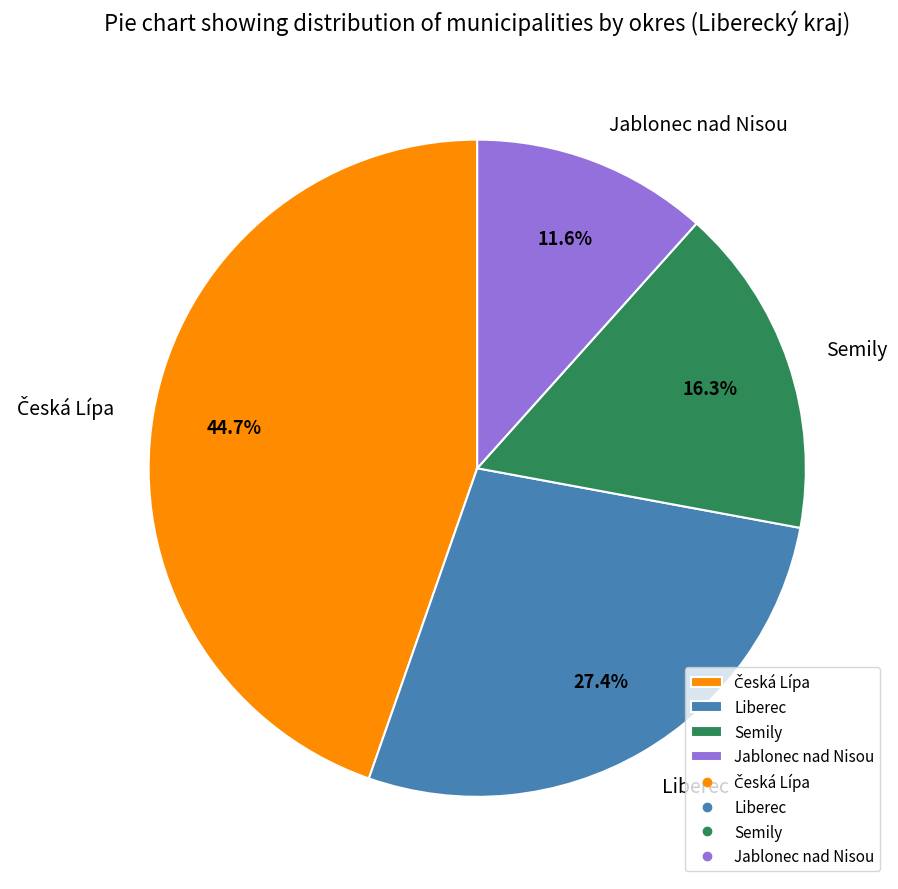

Which category has the smallest portion of the pie?

Jablonec nad Nisou